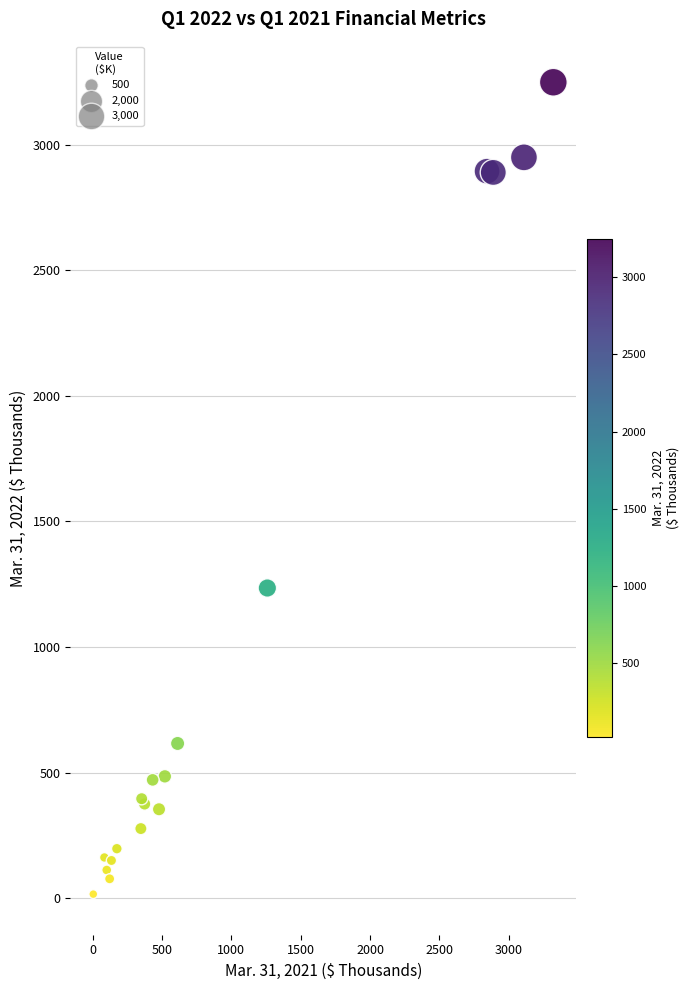

What Y value in the scatter plot is closest to 1632?

1235